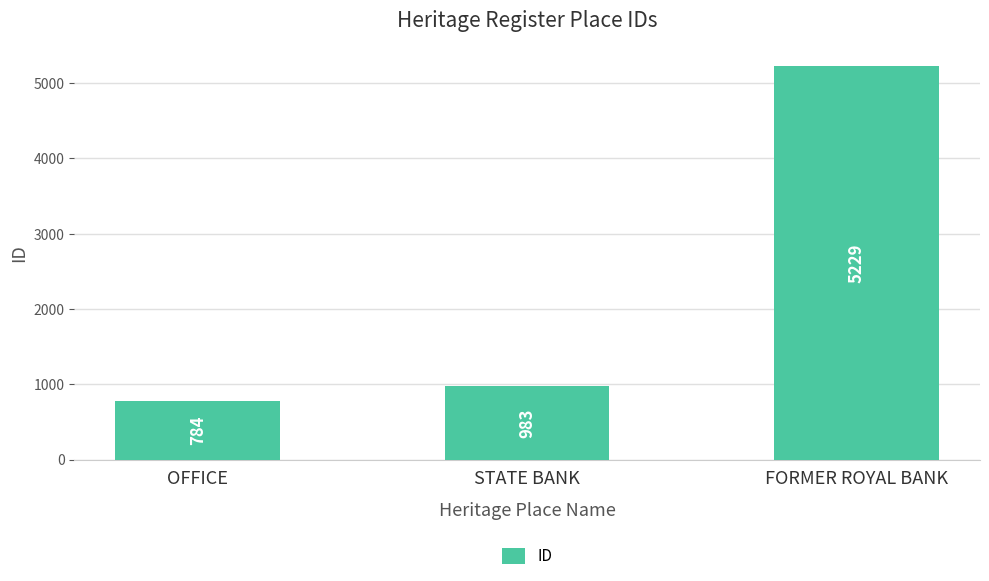

How many data points are less than 983?

1